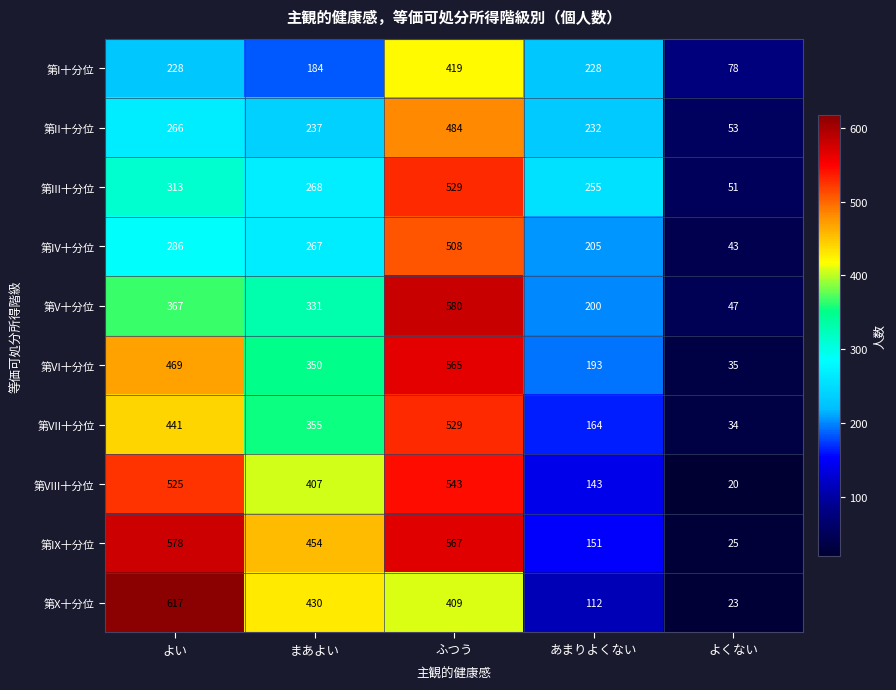

The 第IX十分位 series shows 380 at よい. True or false?

False